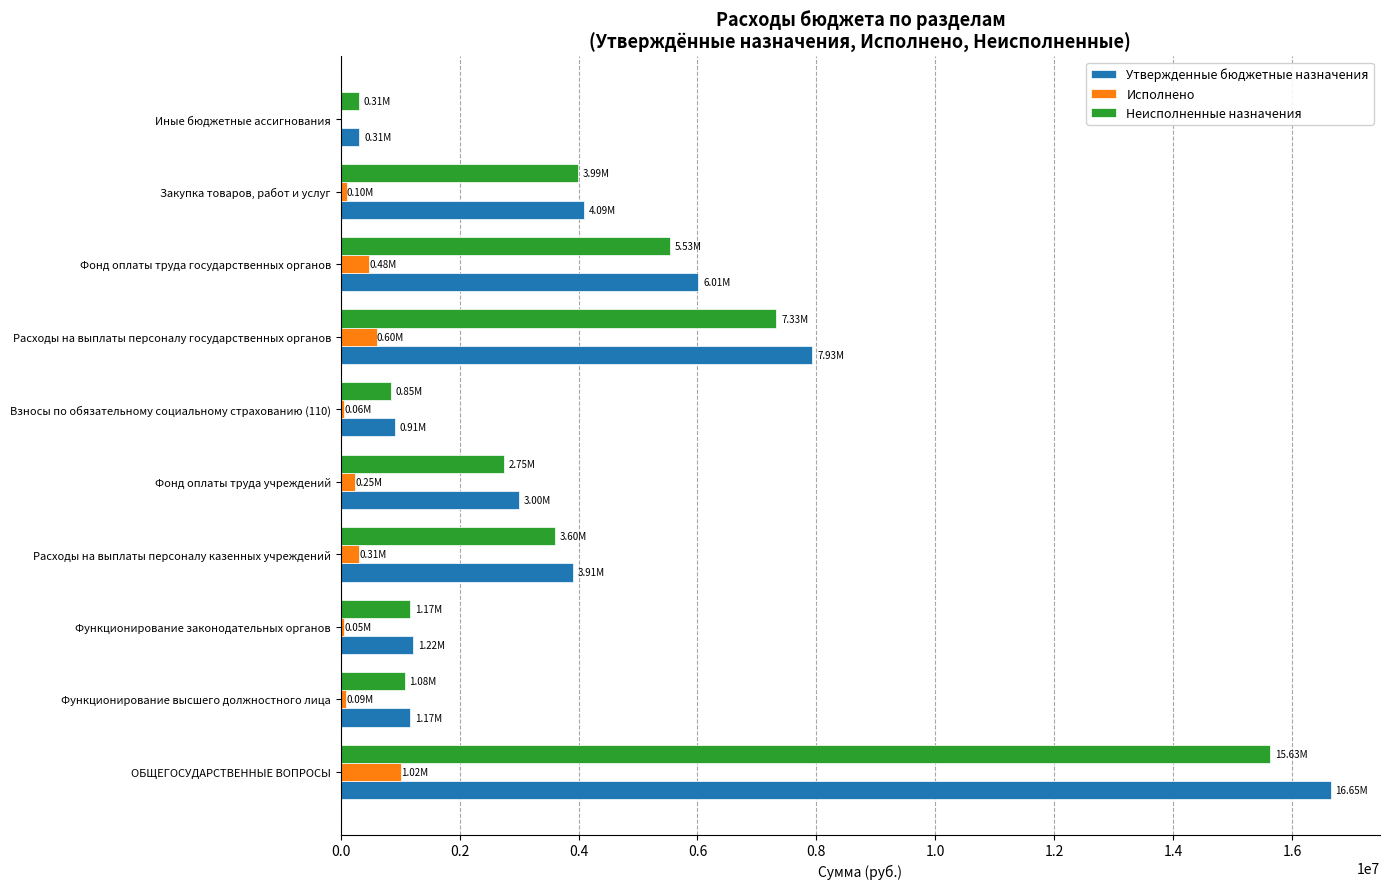

Which category has the highest value across all series?

ОБЩЕГОСУДАРСТВЕННЫЕ ВОПРОСЫ